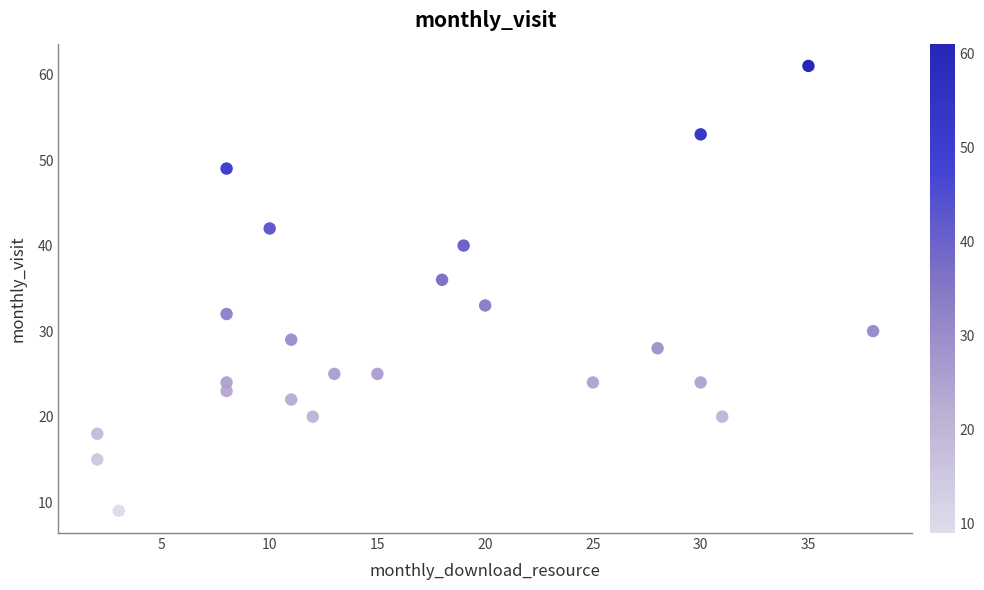

What Y value in the scatter plot is closest to 35?

36